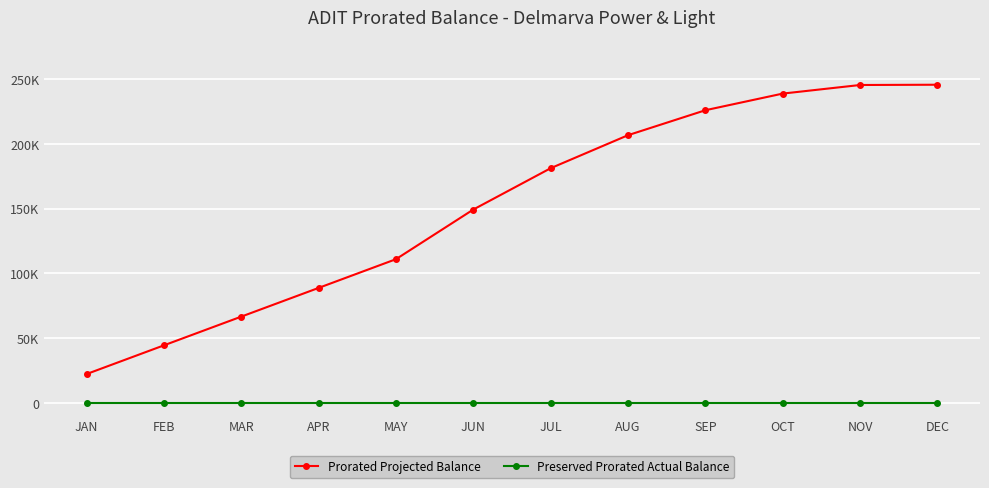

Which series has the largest total across all categories?

Prorated Projected Balance